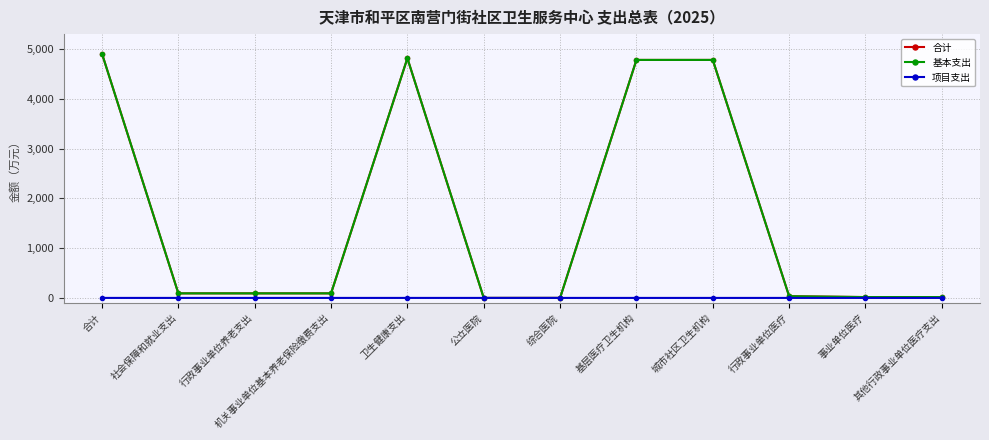

What is the approximate value of 合计 at 其他行政事业单位医疗支出?

17.1